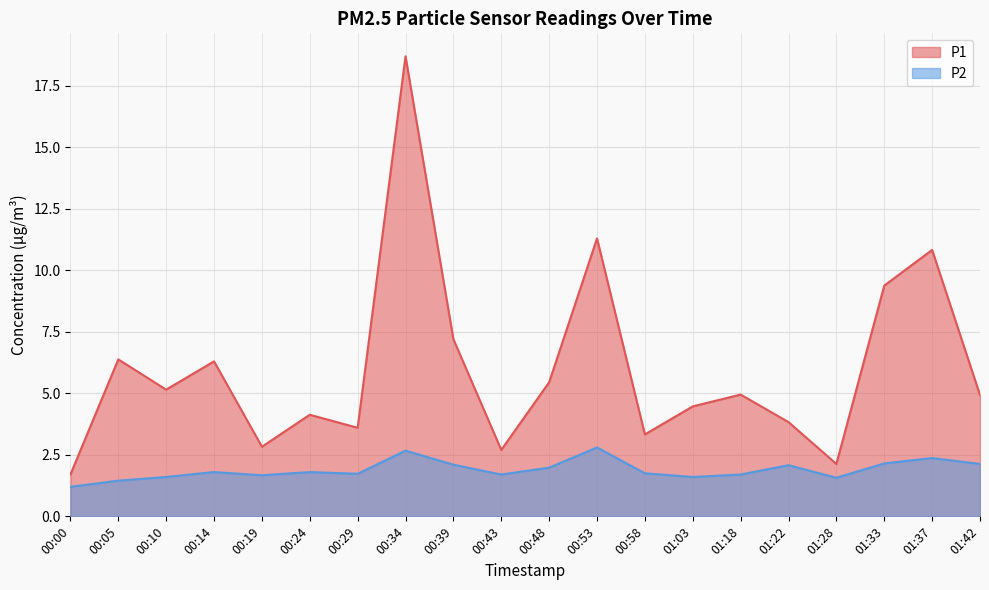

List the series in order of their overall mean, highest first.

P1, P2